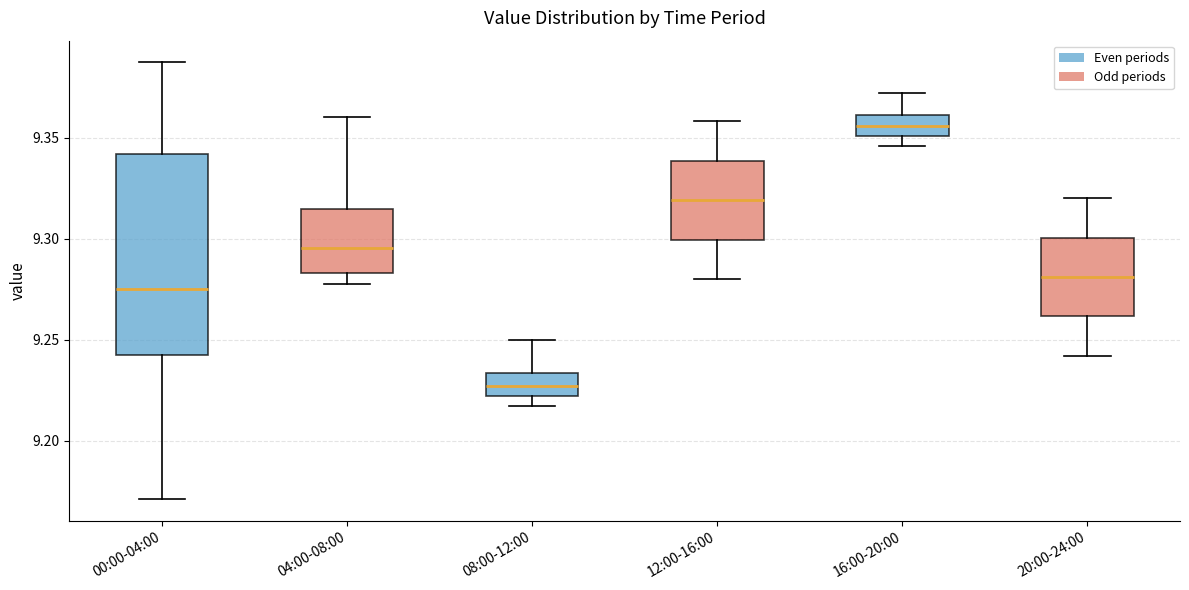

Which box has the lowest median line?

08:00-12:00